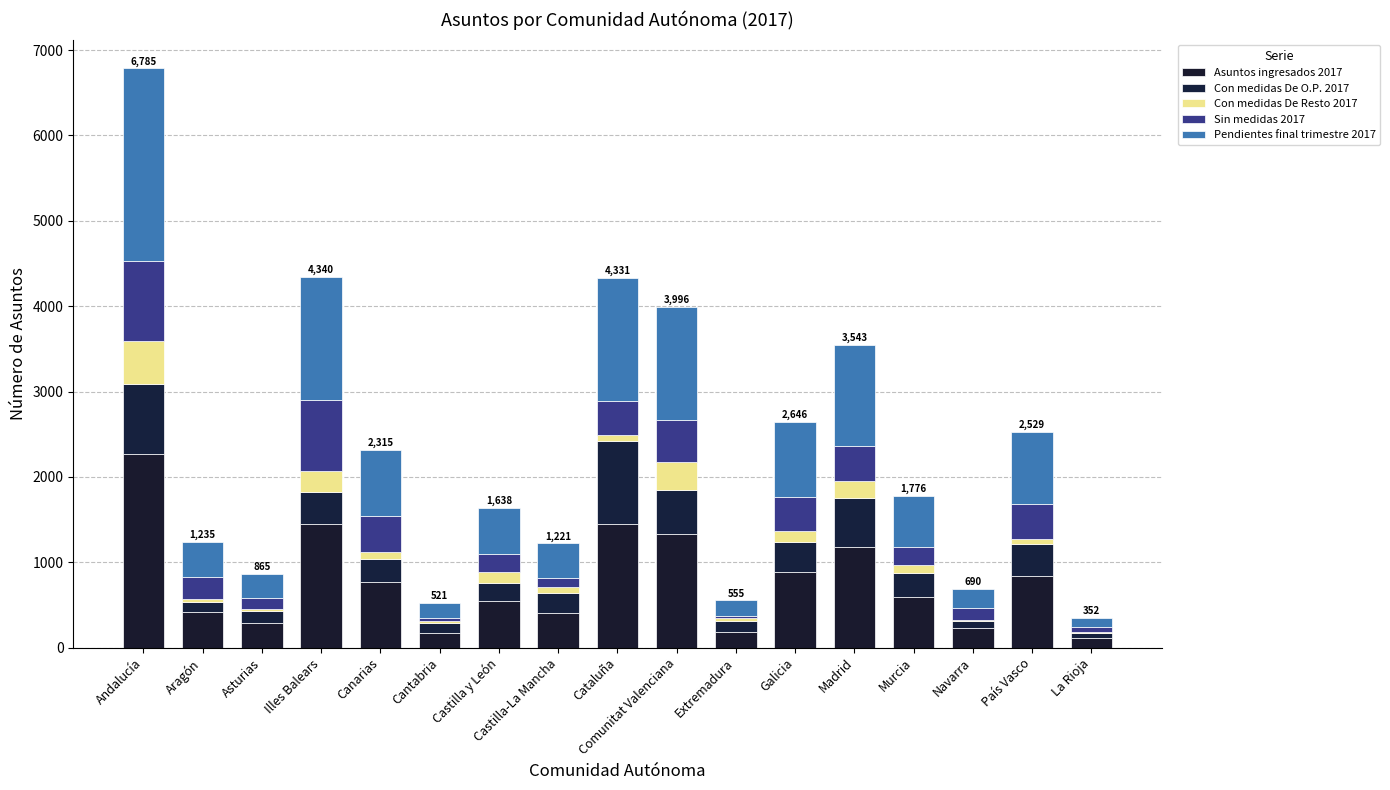

How many series are shown in this chart?

5